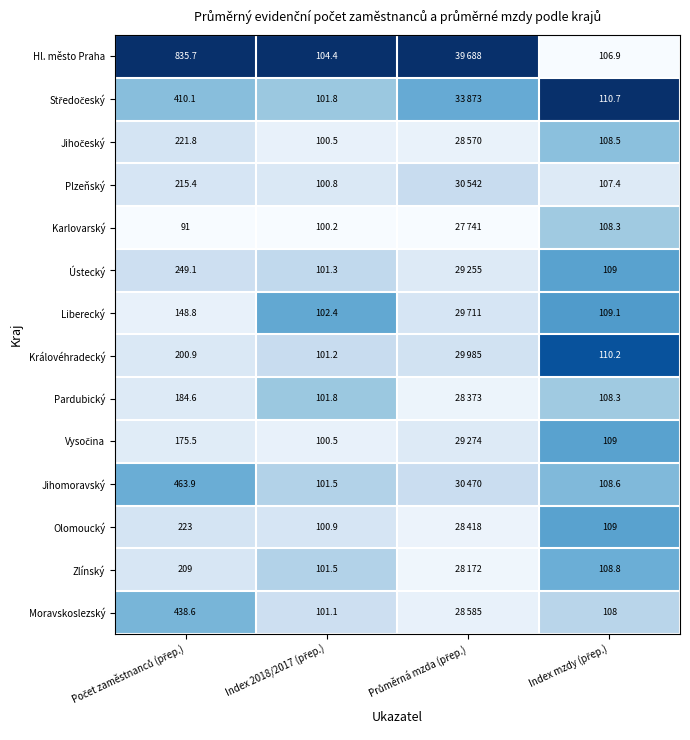

At how many categories does at least one series exceed 0?

4